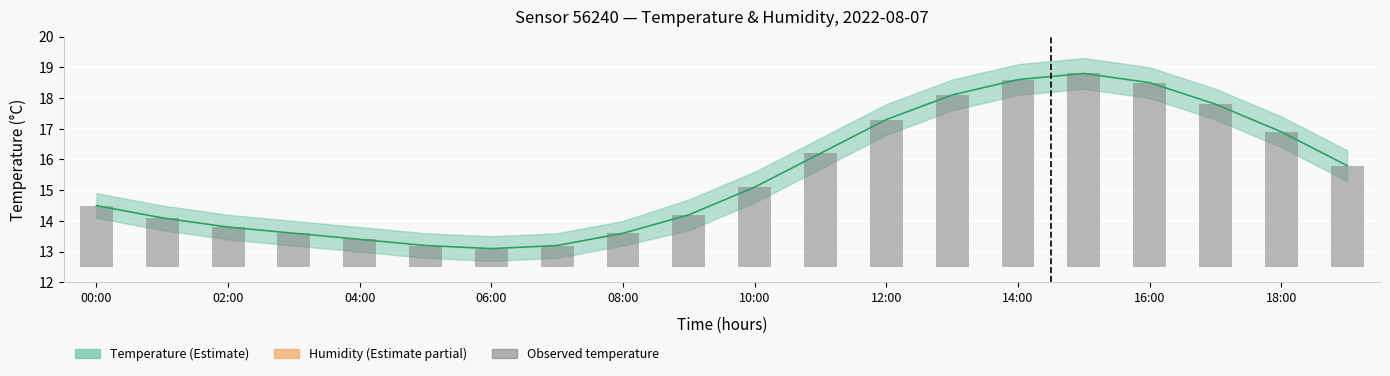

What is the change in value from 18:00 to 17?

+3.6